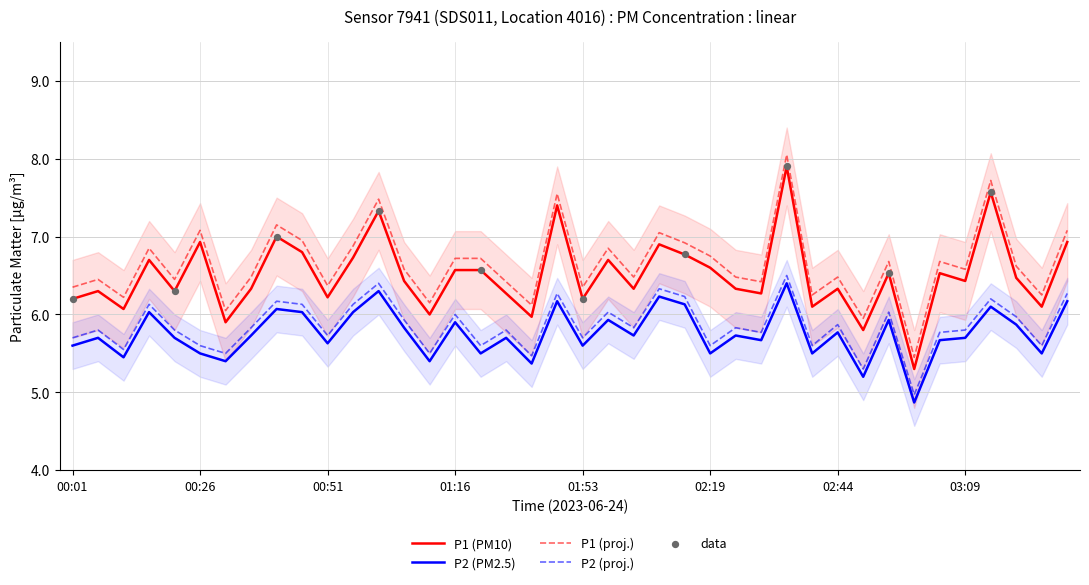

Which series has the largest total across all categories?

P1